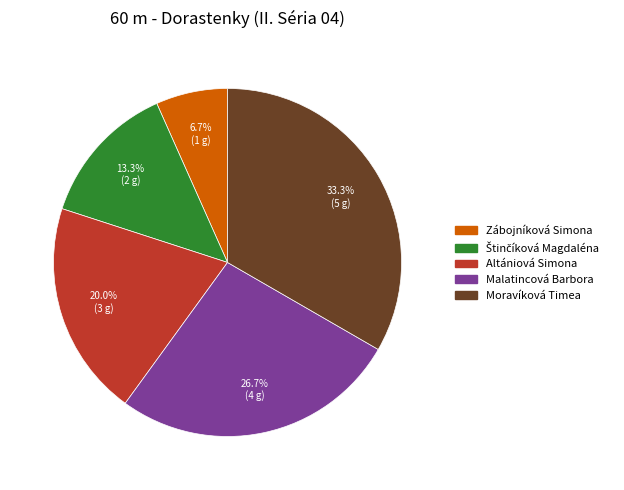

Is there any slice that represents more than half of the pie?

No